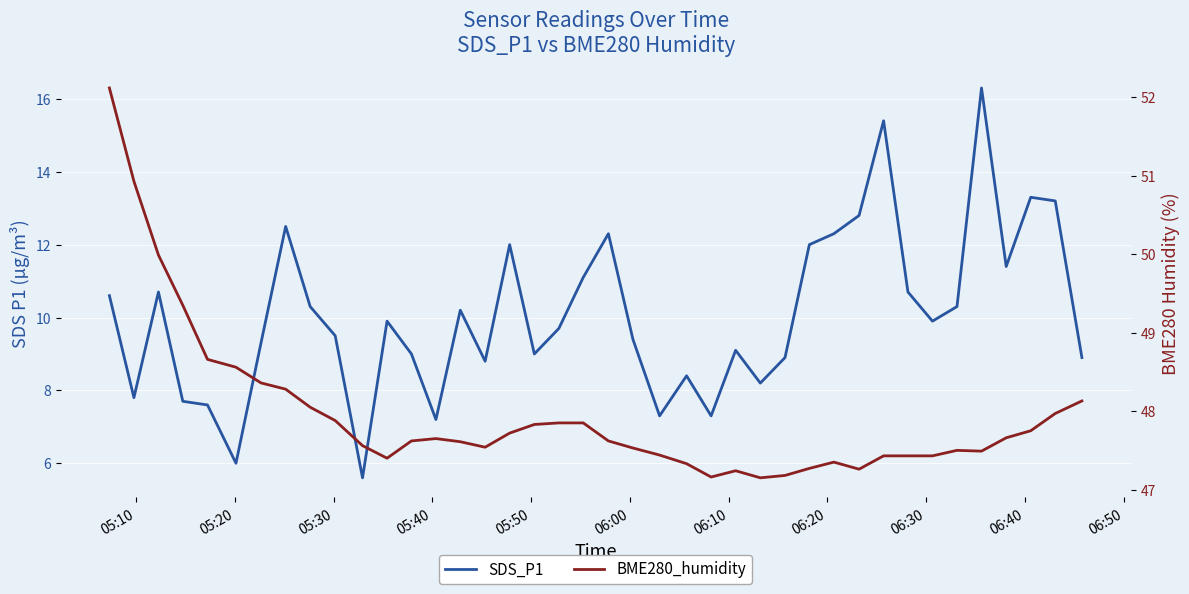

What is the sum of all BME280_humidity values?

1918.1